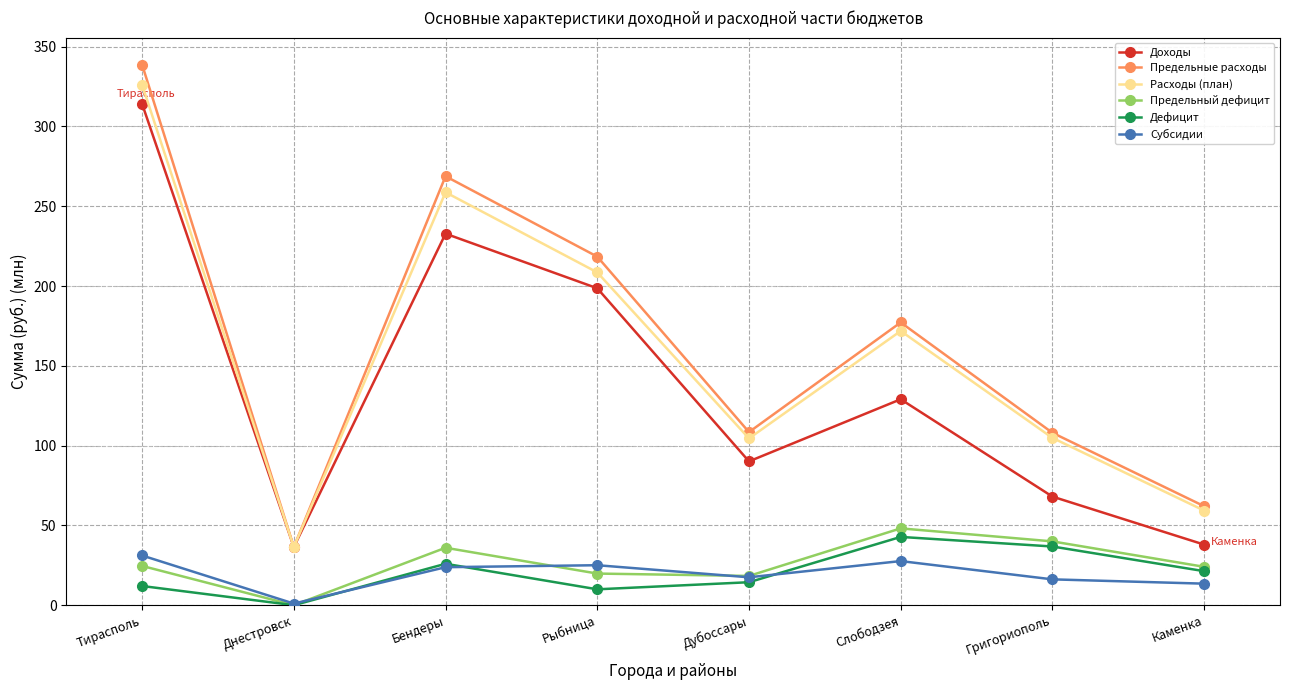

At which label does Доходы reach its peak?

Тирасполь